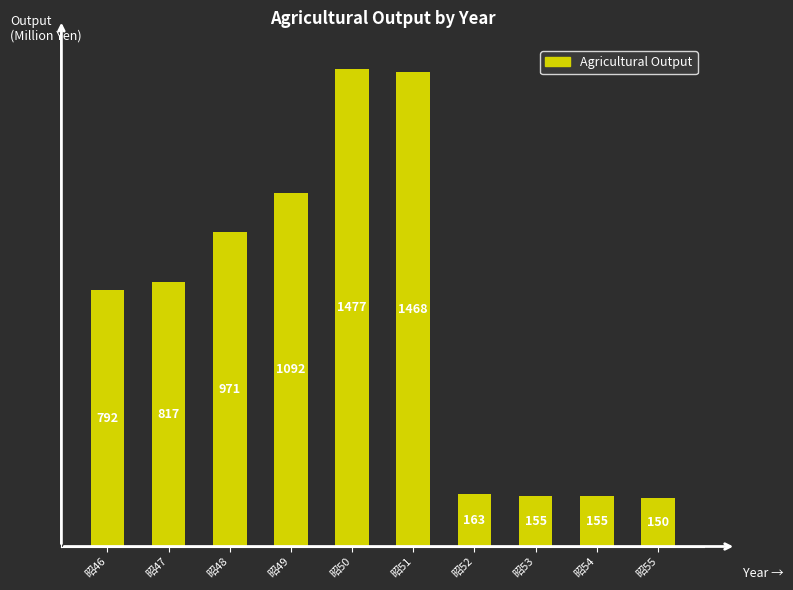

What is the change in value from 昭46 to 昭53?

-637